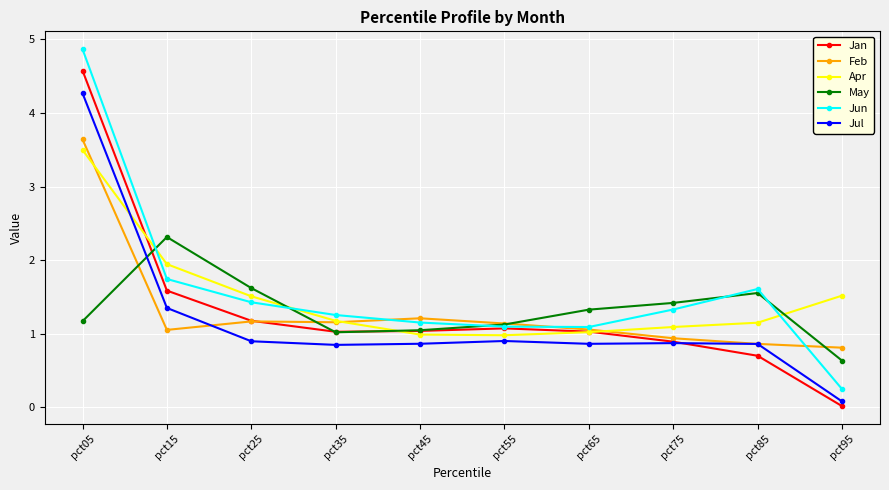

At how many categories does at least one series exceed 4?

1